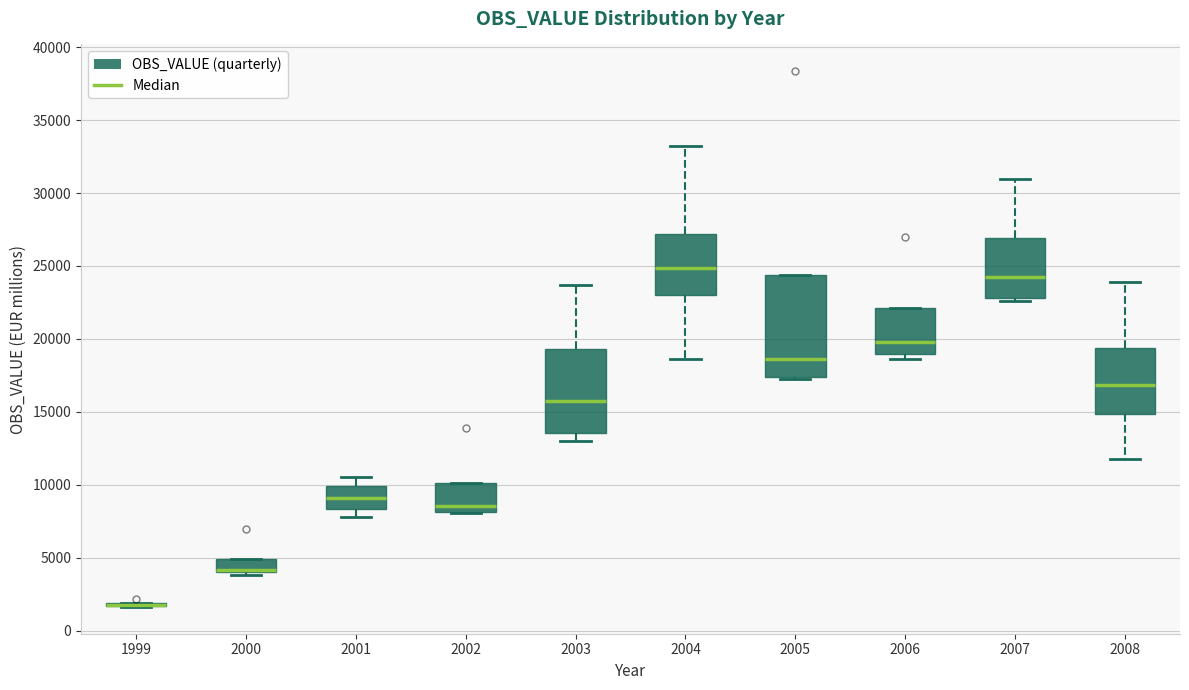

Comparing the boxes themselves (not the whiskers), which one is the tallest?

2005